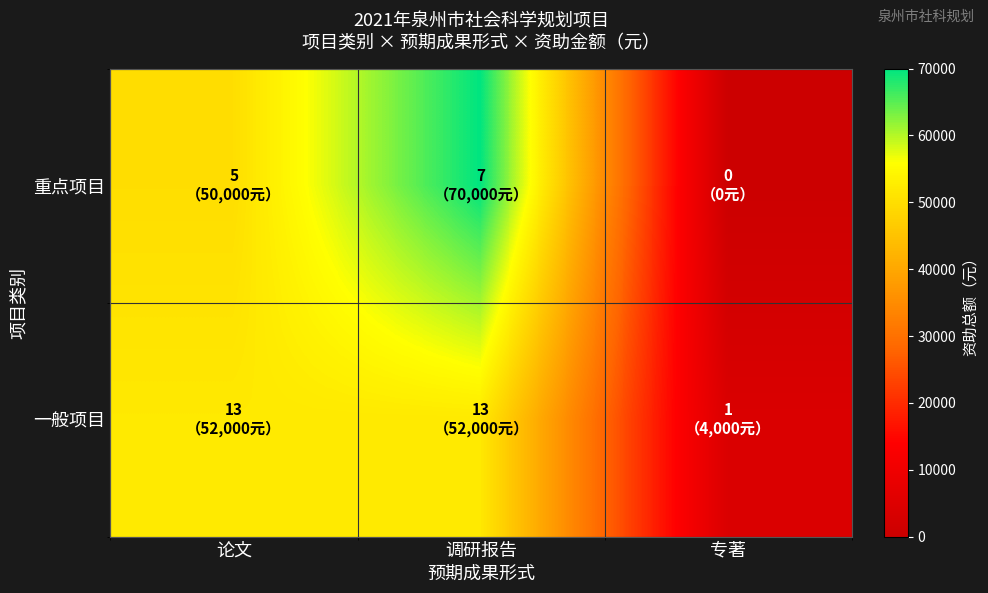

Between 专著 and 论文, which is larger?

论文